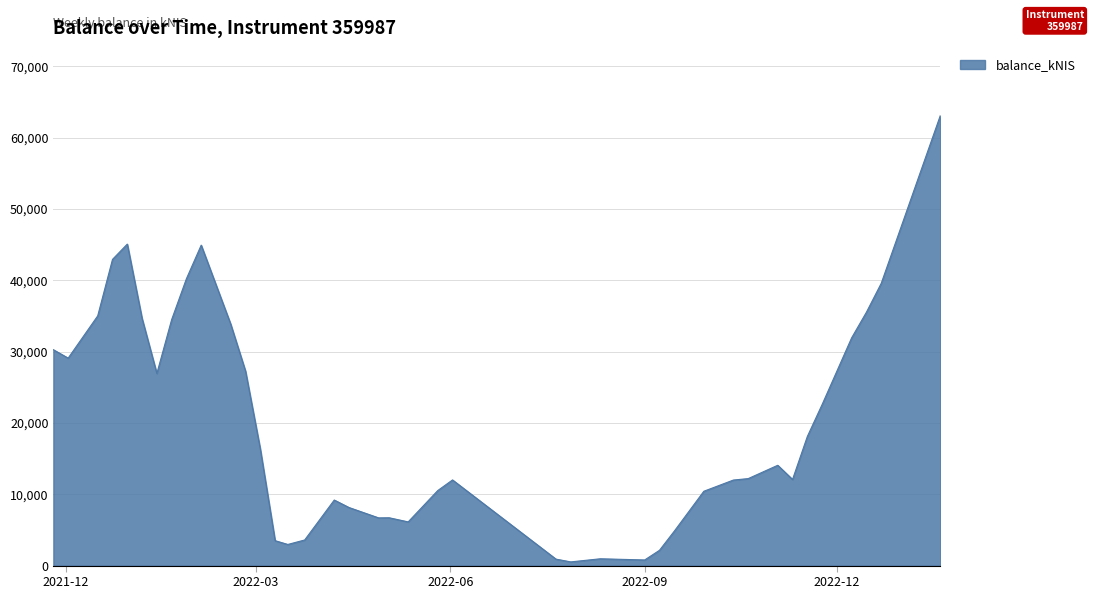

What is the maximum value shown in the chart?

63106.8